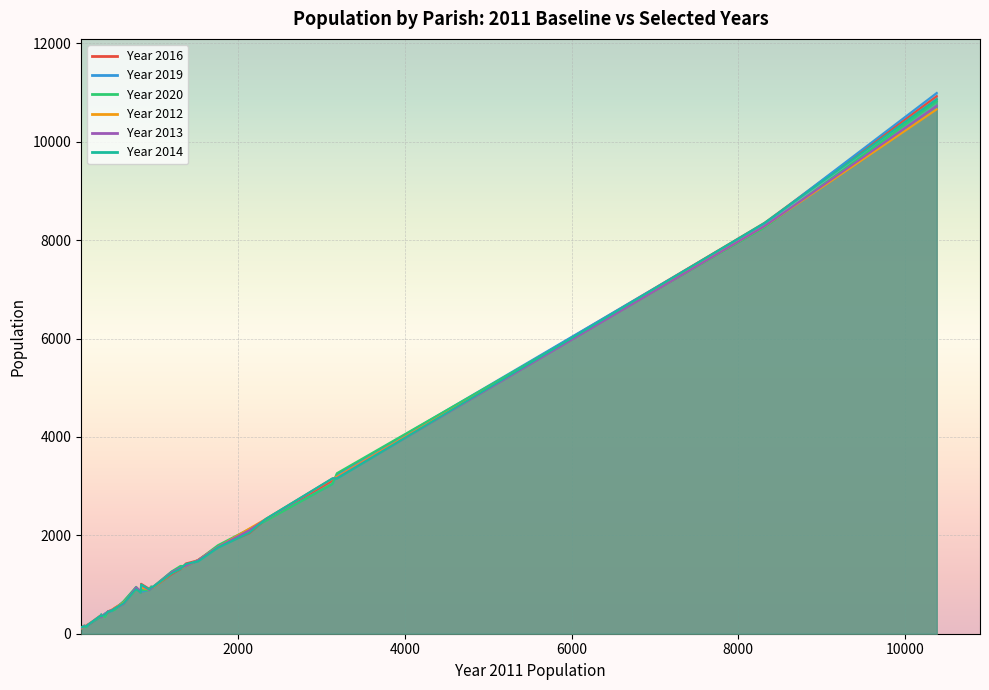

How many distinct data groups are displayed?

6